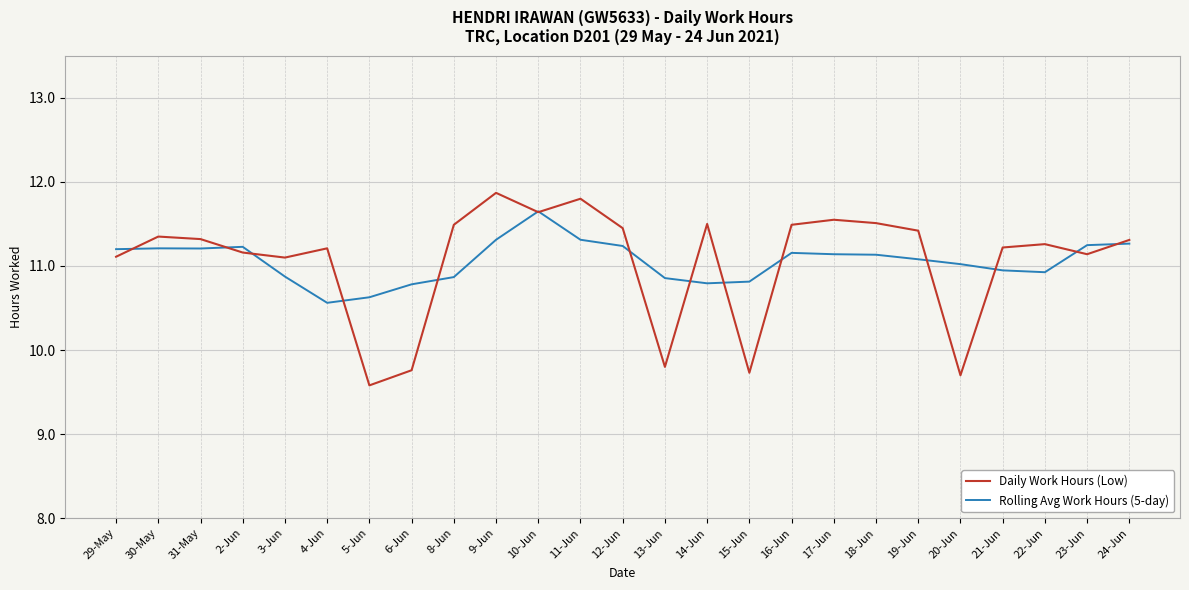

Which series has the widest spread of values?

Daily Work Hours (Low)